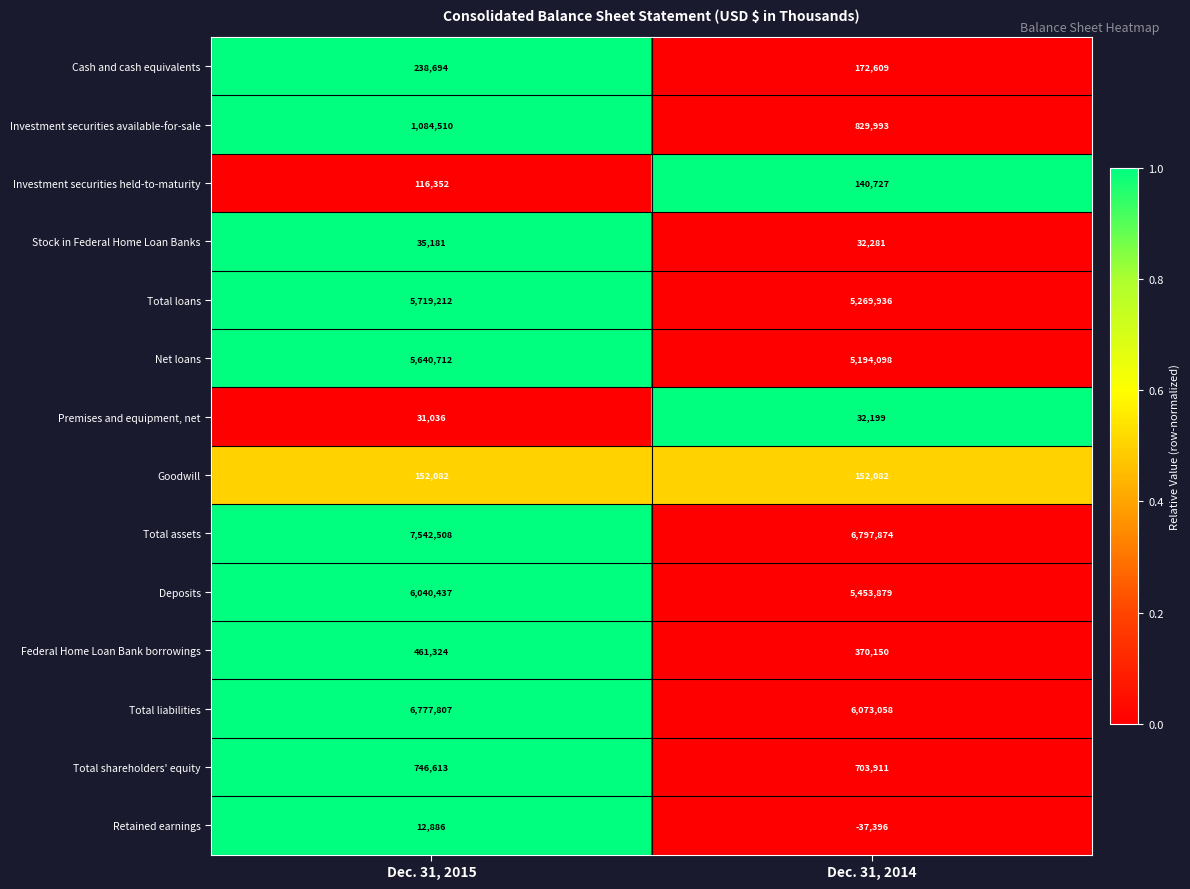

Count the number of data series in this chart.

14